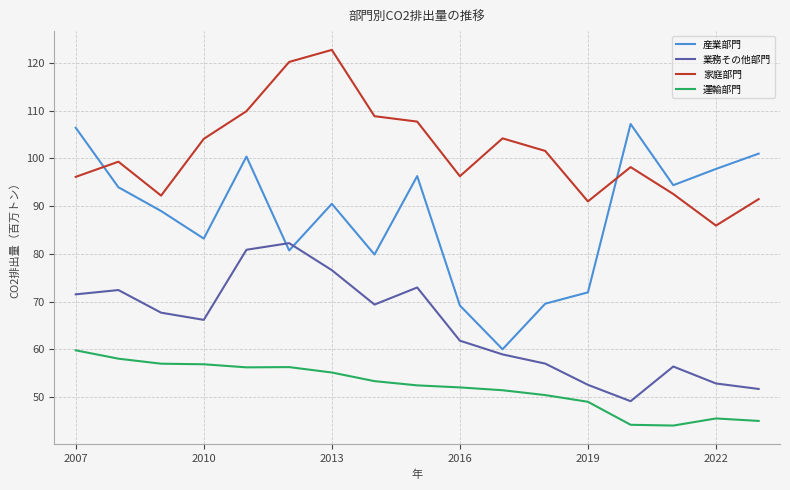

Rank the series by their maximum value, from lowest to highest.

運輸部門, 業務その他部門, 産業部門, 家庭部門